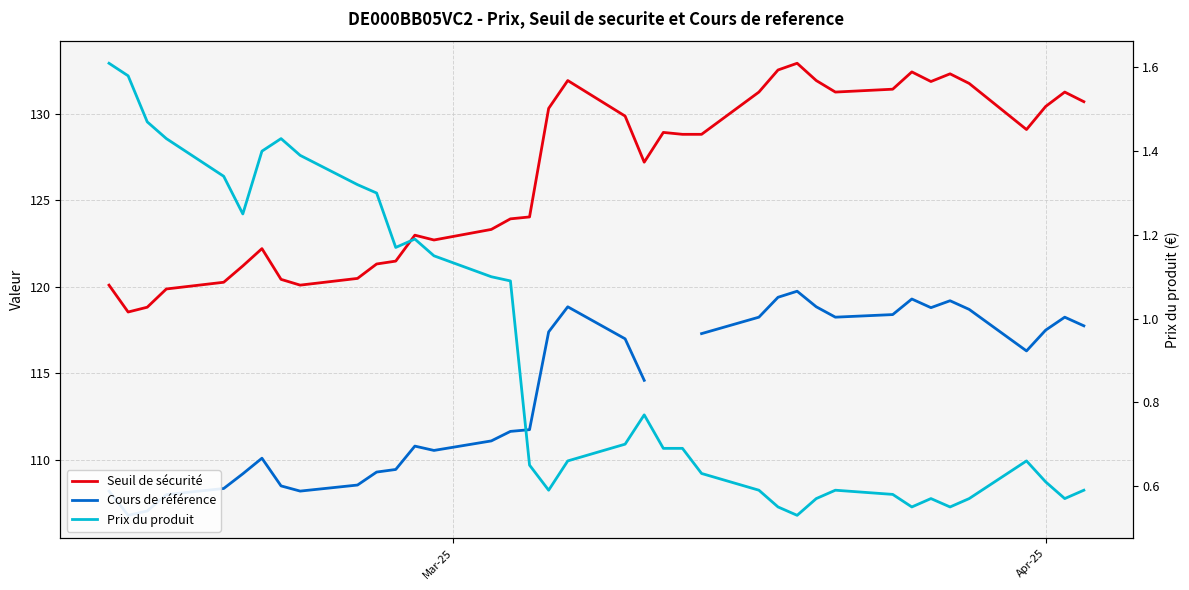

Which series has the largest range (max minus min)?

Seuil de sécurité